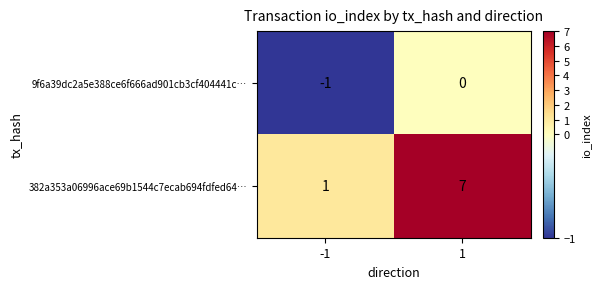

What is the difference between the 382a353a06996ace69b1544c7ecab694fdfed64… values at -1 and 1?

6